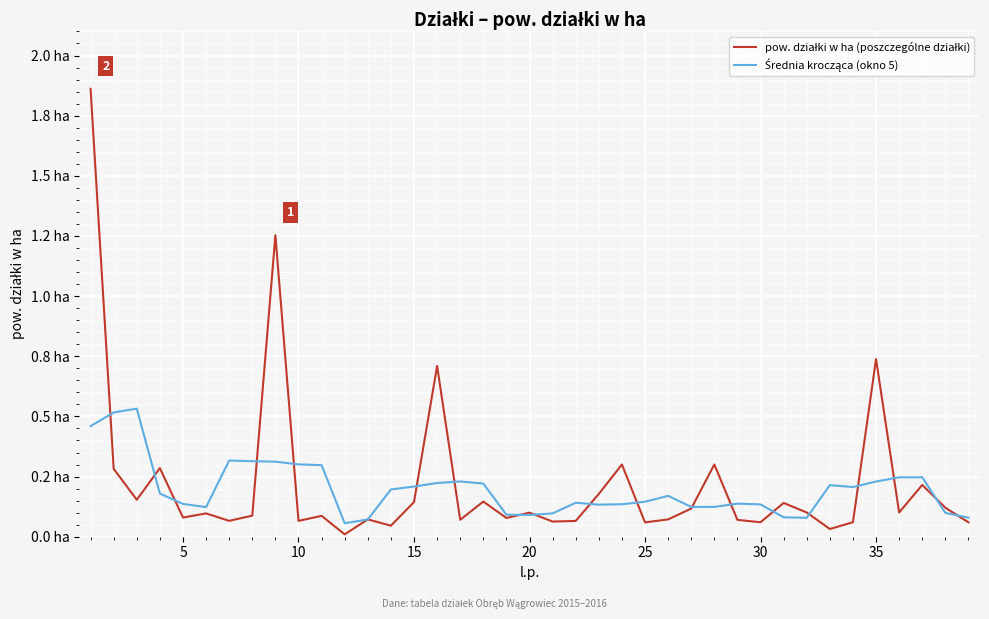

Count the Średnia krocząca (okno 5) values in the range 0 to 1.

39